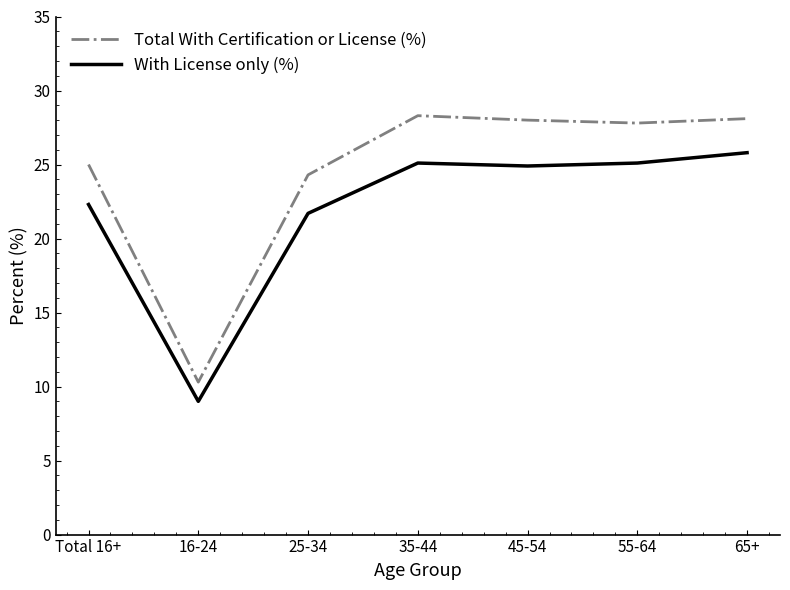

At Total 16+, list the series in order from smallest to largest.

With License only (%), Total With Certification or License (%)